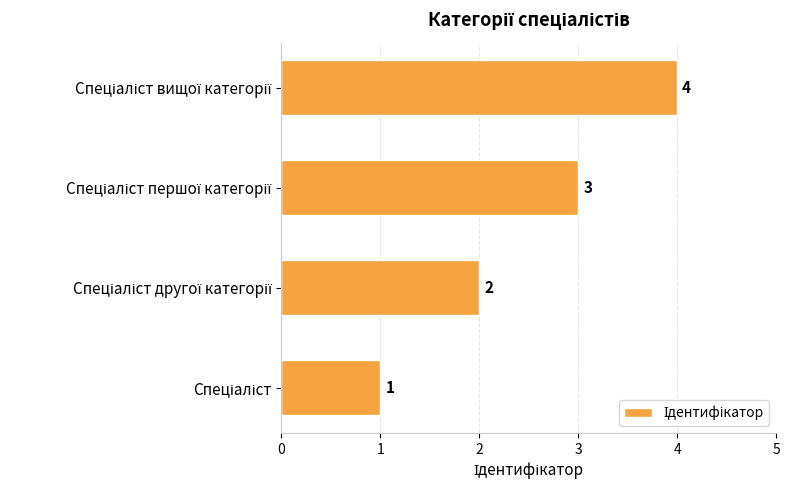

What is the difference between the maximum and minimum values?

3